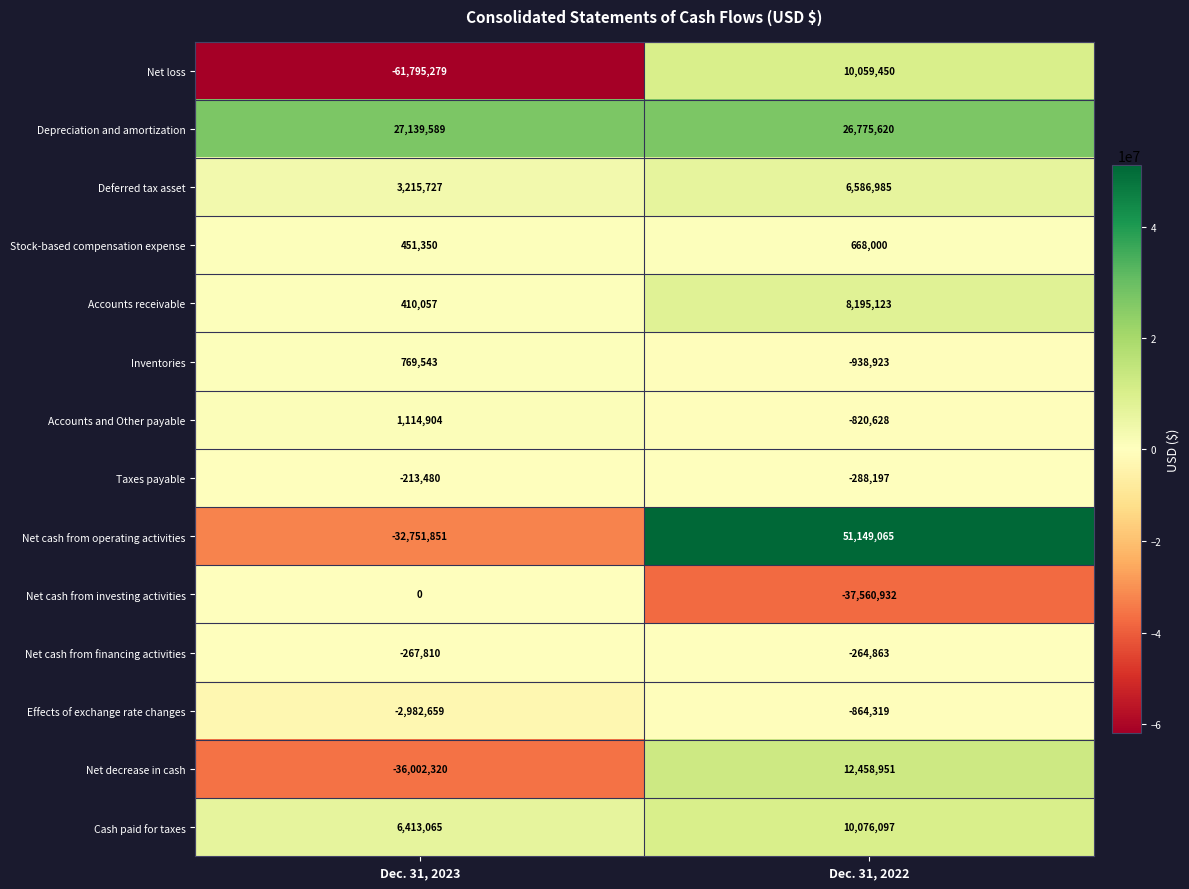

How many series are shown in this chart?

14